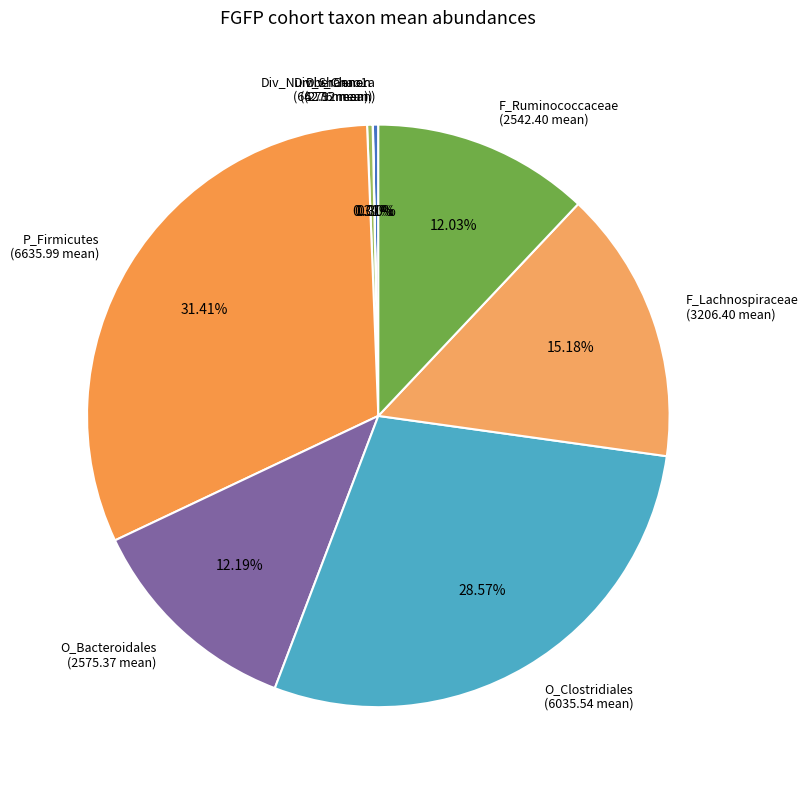

Does any single category account for the majority?

No